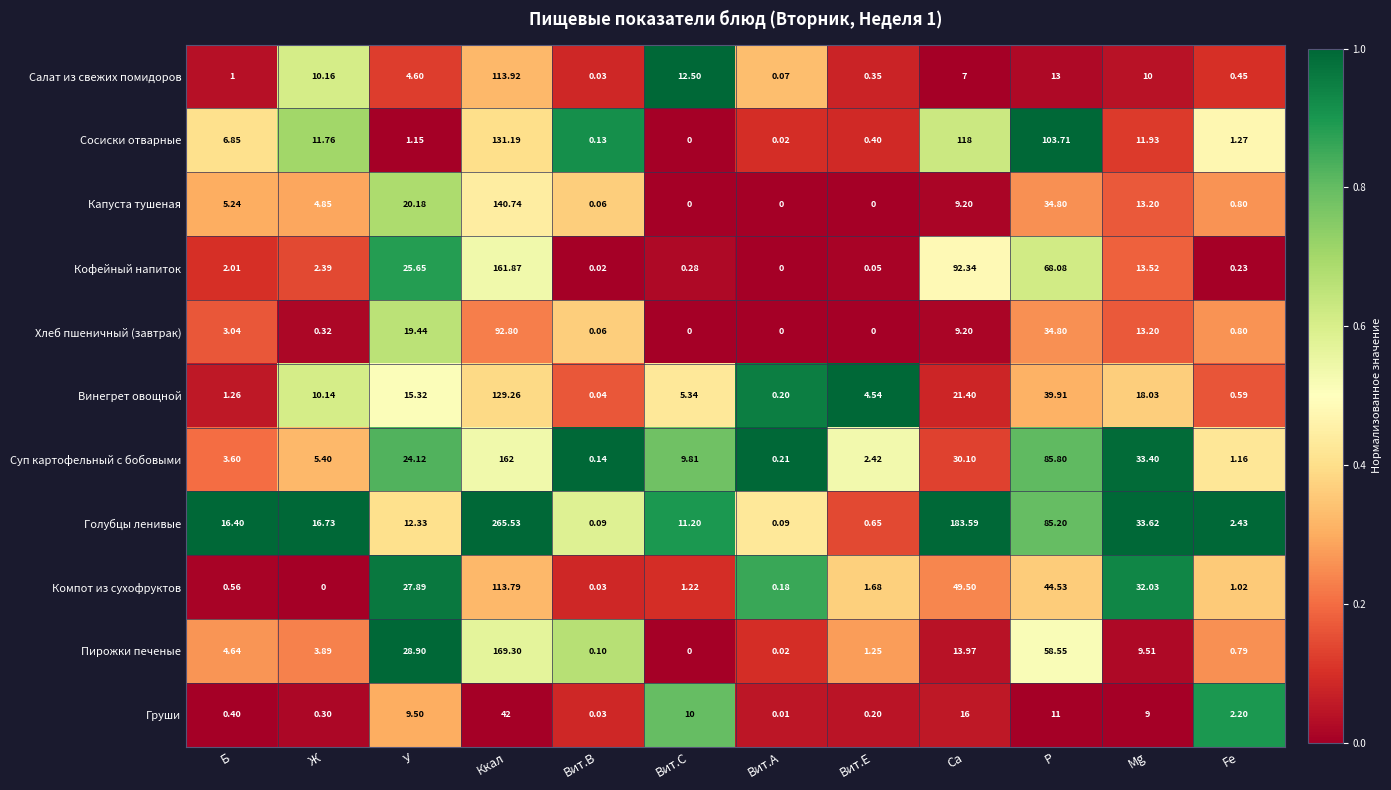

At which label does Компот из сухофруктов first exceed 1?

У